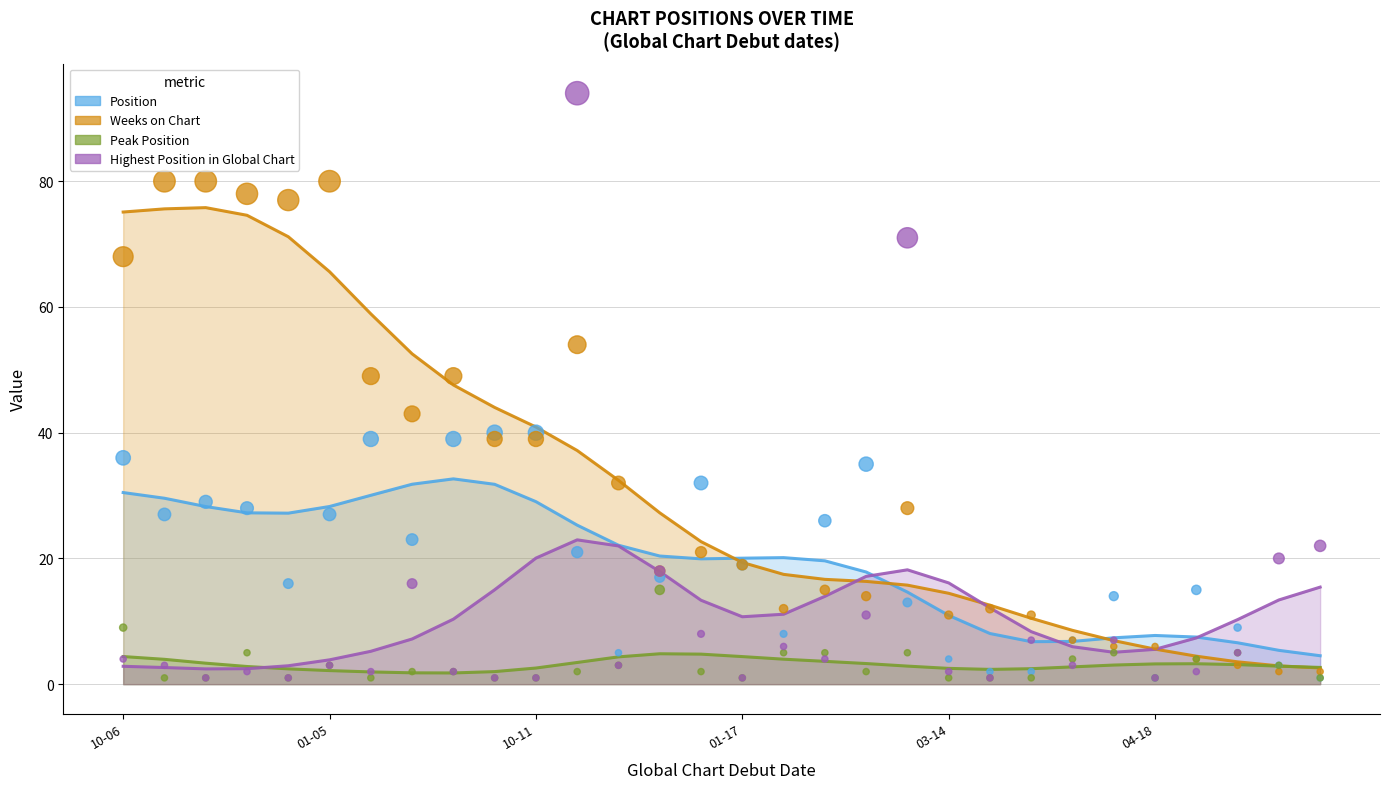

Which series has the largest total across all categories?

Weeks on Chart